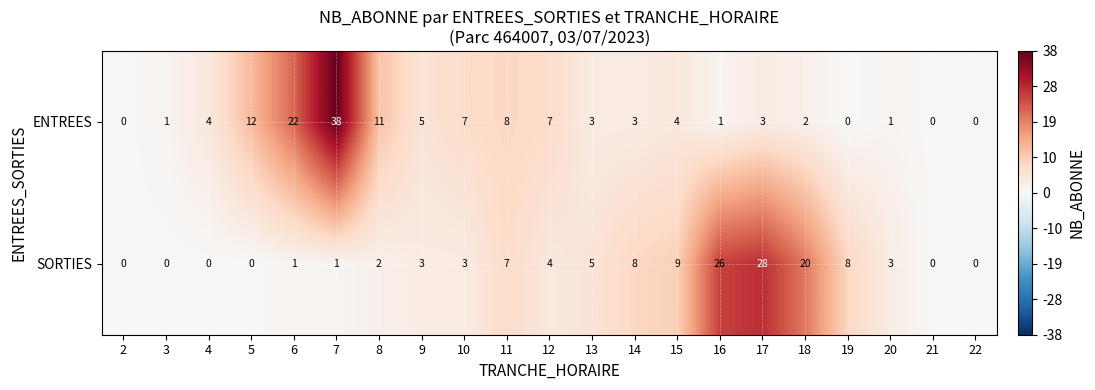

Which label corresponds to the largest value in the chart?

7